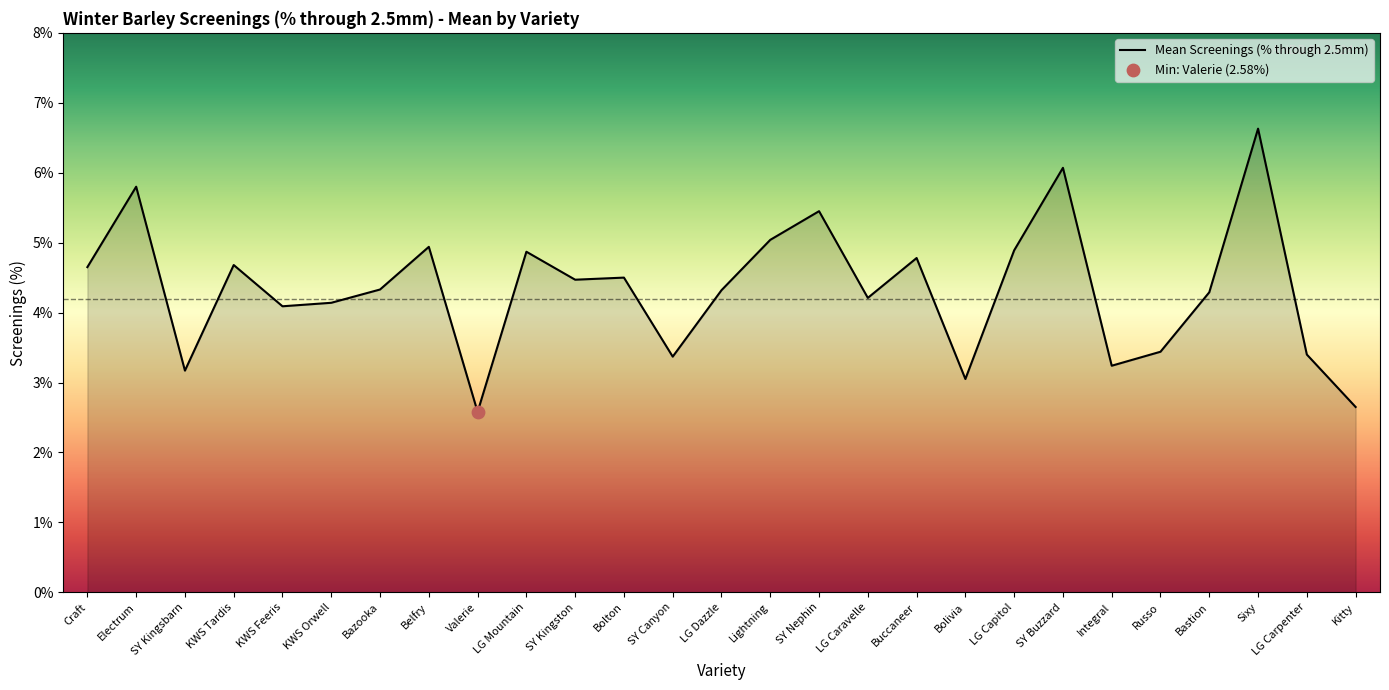

What is the ratio of the value at Bastion to the value at Electrum?

0.7